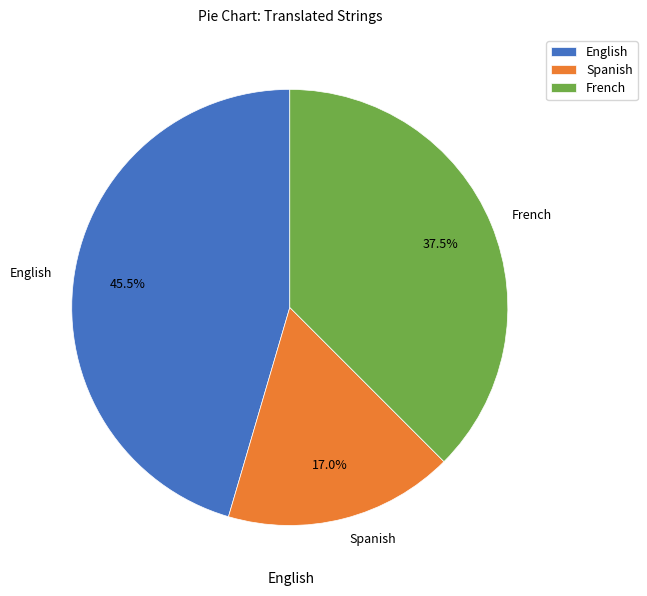

Approximately how many times larger is the value at Spanish compared to French?

0.5